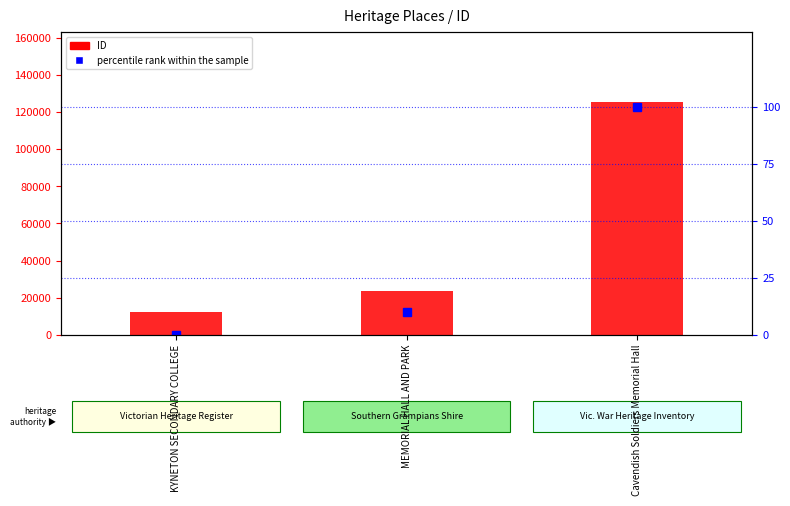

What is the total value across all series at Cavendish Soldiers Memorial Hall?

125684.0